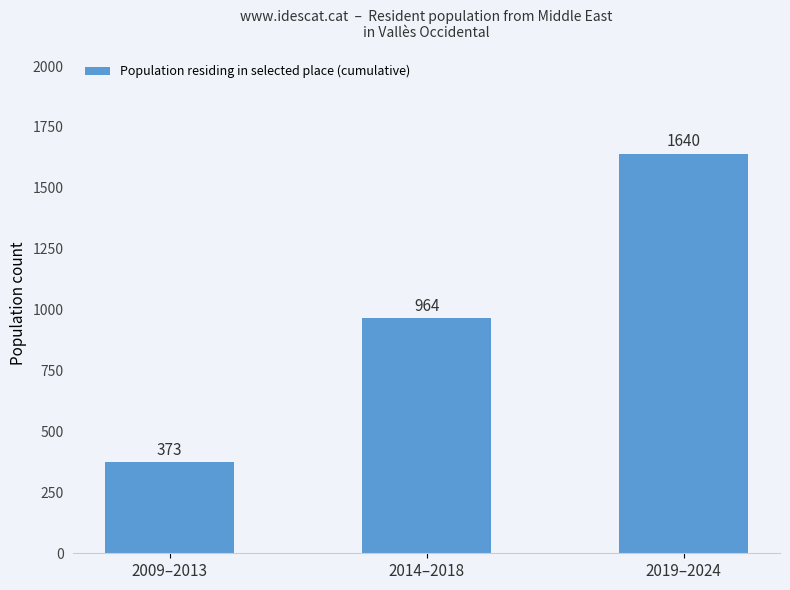

What is the label of the 3rd bar from the right?

2009–2013